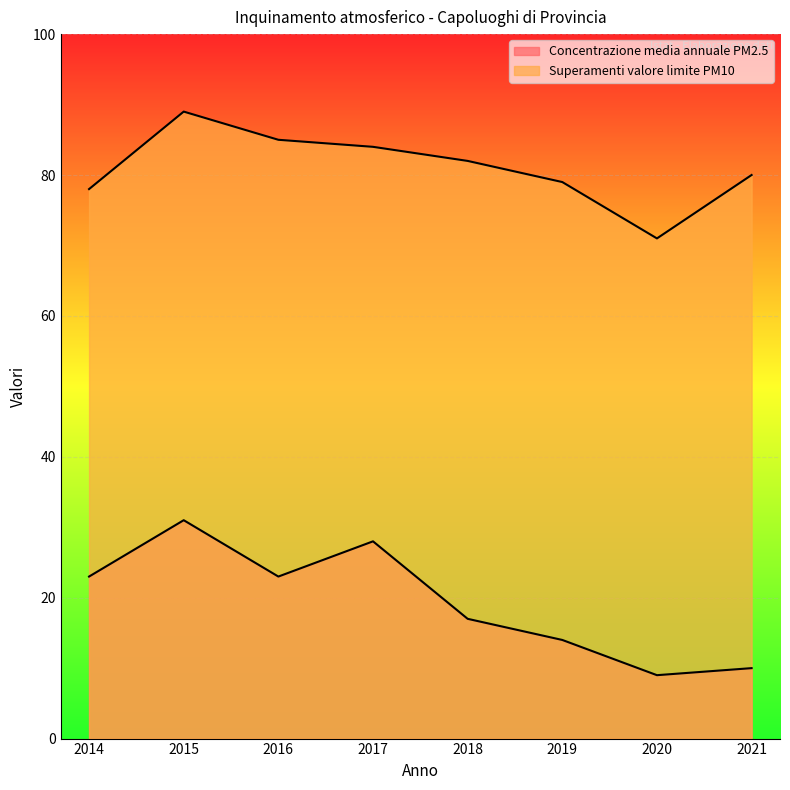

Rank the categories by Superamenti valore limite PM10 value from lowest to highest.

2020, 2014, 2019, 2021, 2018, 2017, 2016, 2015